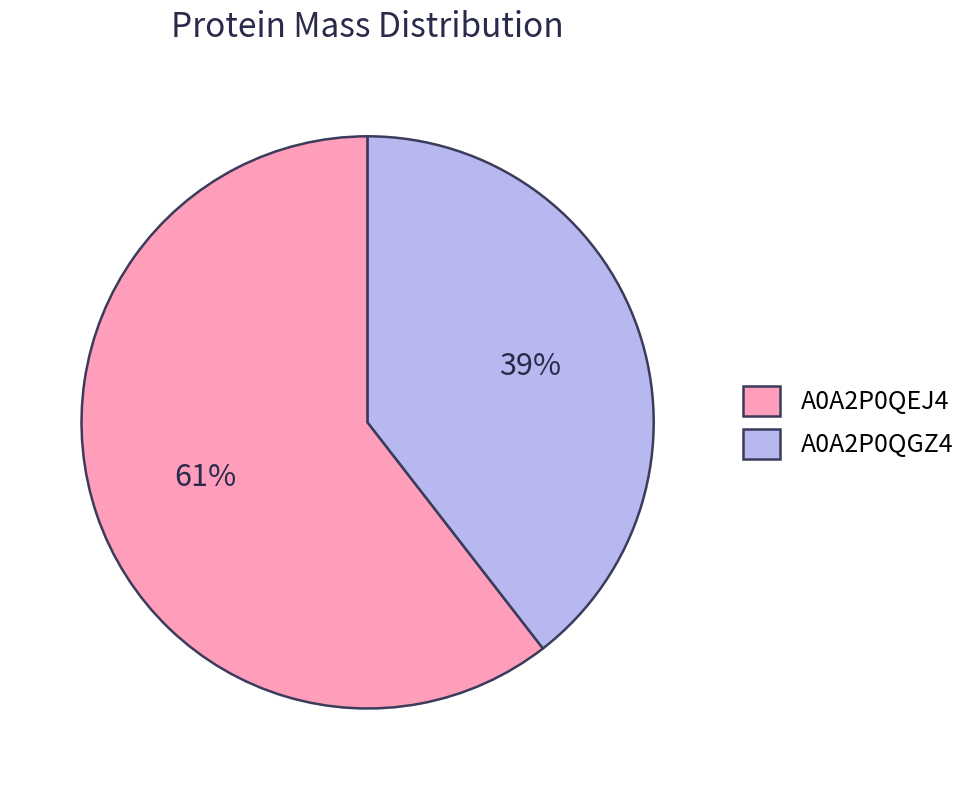

Is it true that A0A2P0QGZ4 is 39% of the pie?

True